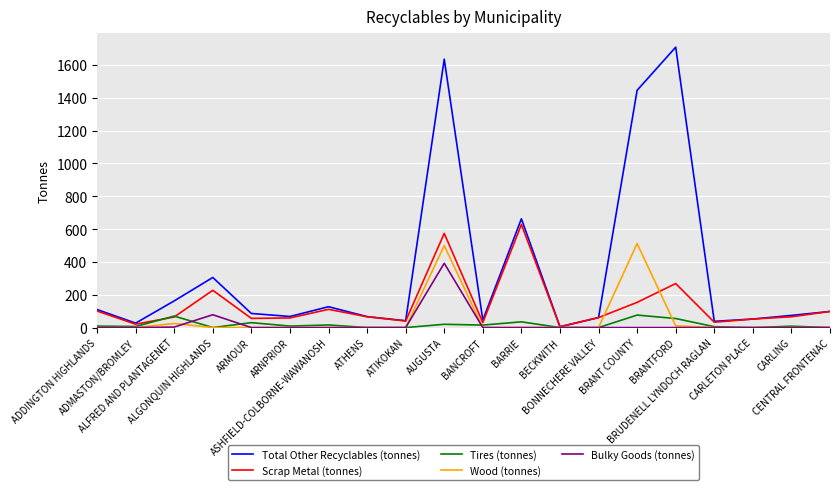

Which series has the largest total across all categories?

Total Other Recyclables (tonnes)